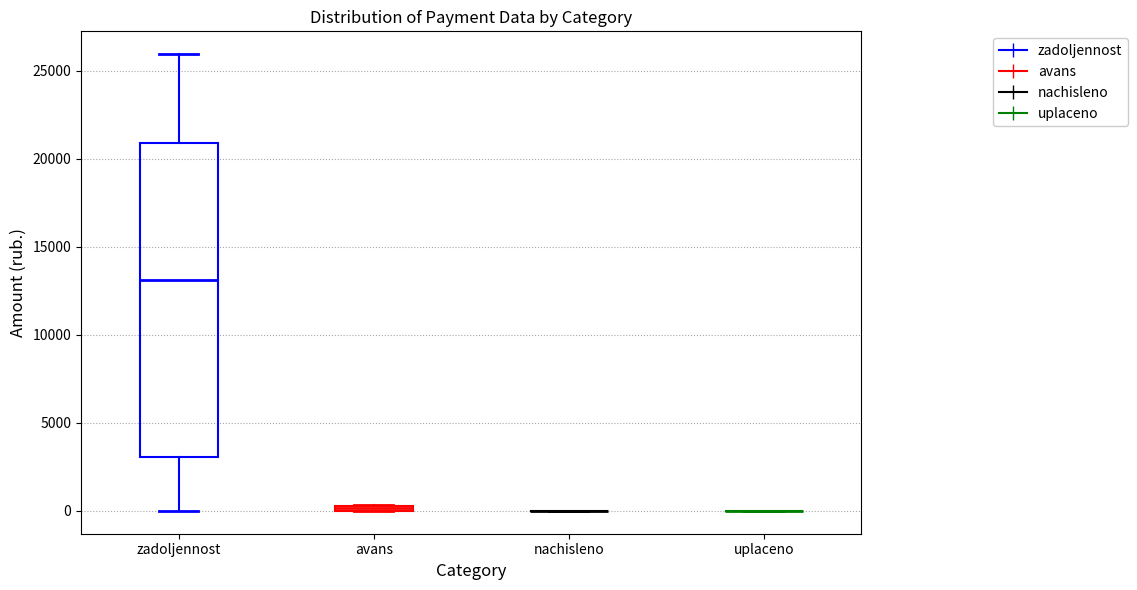

Where does the median line of the box for zadoljennost sit on the y-axis? The values are not printed on the chart, so give them approximately, as read against the axis.

13000